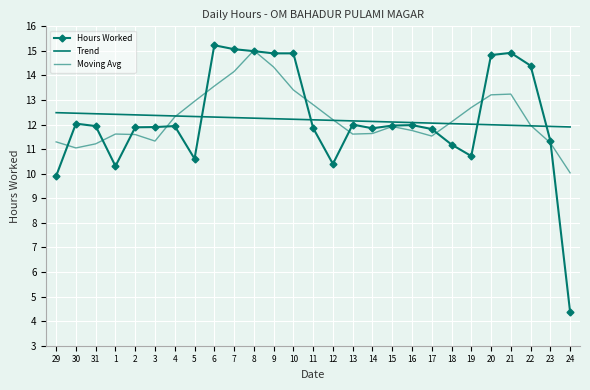

The Trend series shows 12.3 at 6. True or false?

True